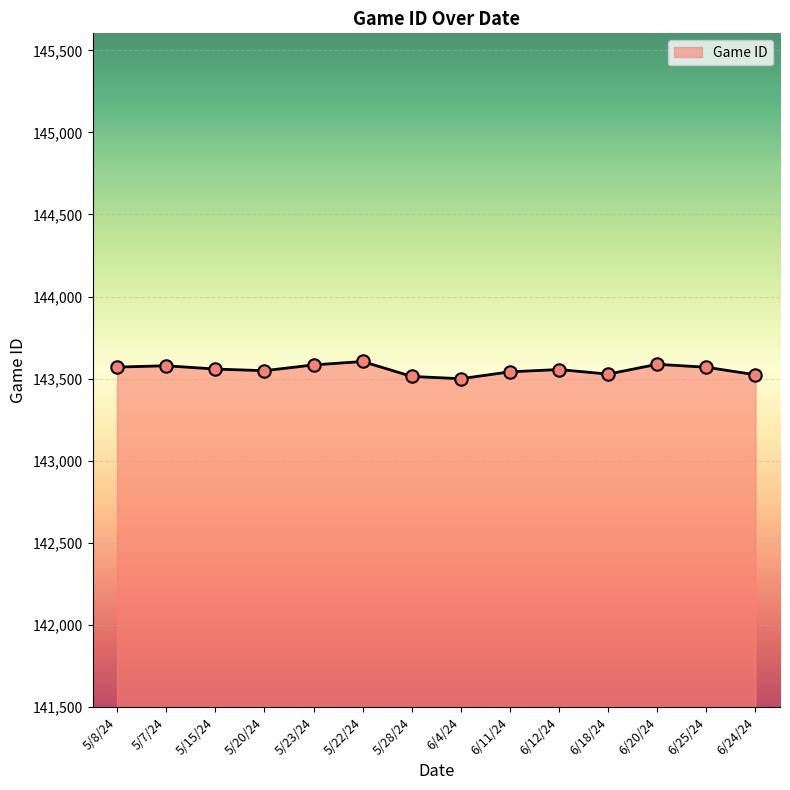

Between 6/4/24 and 5/22/24, which is larger?

5/22/24